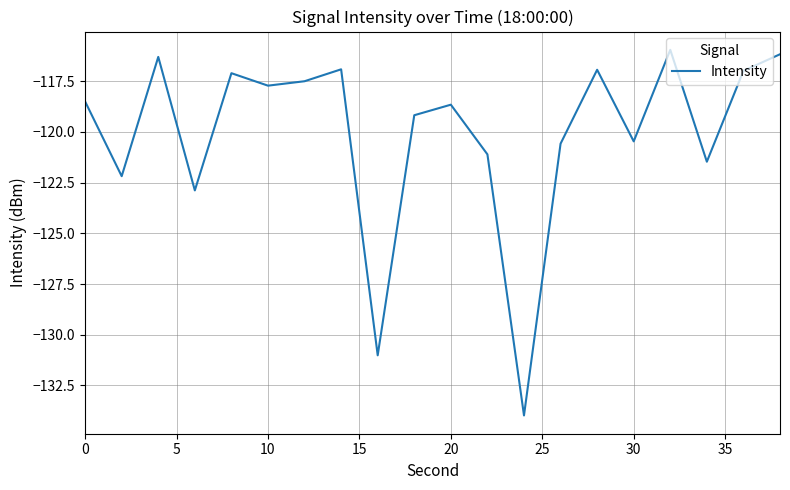

What is the difference between the maximum and minimum values?

18.0